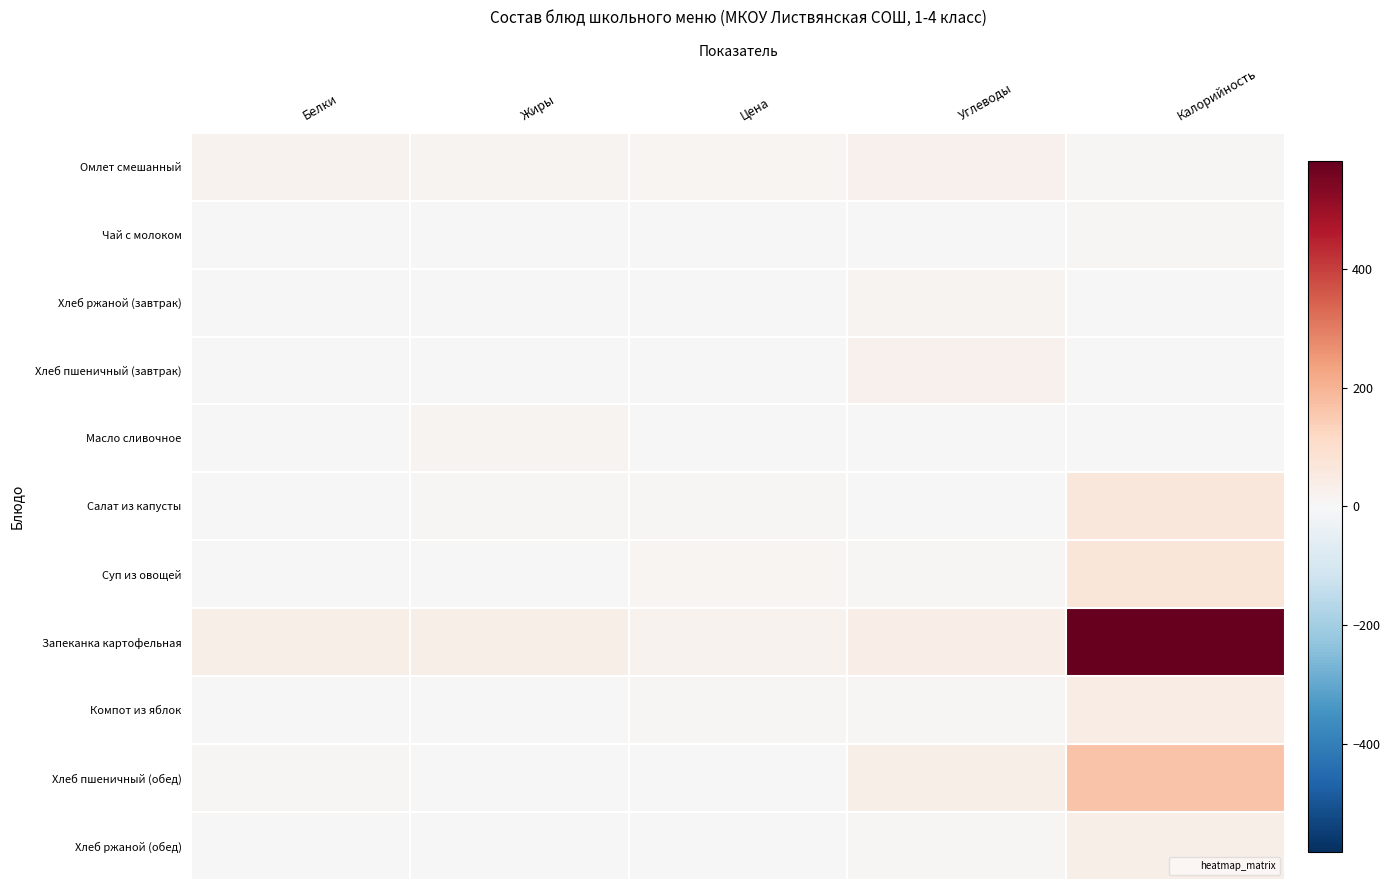

Reading right to left, extract all data points from this chart.

Омлет смешанный: Калорийность=7.0	Углеводы=27.0	Цена=12.4	Жиры=14.0	Белки=20.0
Чай с молоком: Калорийность=6.0	Углеводы=0.0	Цена=4.2	Жиры=0.0	Белки=0.0
Хлеб ржаной (завтрак): Калорийность=0.0	Углеводы=16.0	Цена=1.0	Жиры=0.0	Белки=3.0
Хлеб пшеничный (завтрак): Калорийность=0.0	Углеводы=25.0	Цена=1.2	Жиры=0.0	Белки=4.0
Масло сливочное: Калорийность=0.0	Углеводы=0.0	Цена=0.0	Жиры=14.0	Белки=0.0
Салат из капусты: Калорийность=67.0	Углеводы=3.0	Цена=5.3	Жиры=5.0	Белки=2.0
Суп из овощей: Калорийность=71.0	Углеводы=8.0	Цена=10.2	Жиры=4.0	Белки=1.0
Запеканка картофельная: Калорийность=582.0	Углеводы=37.0	Цена=21.4	Жиры=33.0	Белки=33.0
Компот из яблок: Калорийность=41.0	Углеводы=5.0	Цена=7.4	Жиры=0.0	Белки=0.0
Хлеб пшеничный (обед): Калорийность=164.0	Углеводы=34.0	Цена=1.0	Жиры=0.0	Белки=5.0
Хлеб ржаной (обед): Калорийность=34.0	Углеводы=9.0	Цена=1.0	Жиры=0.0	Белки=1.0